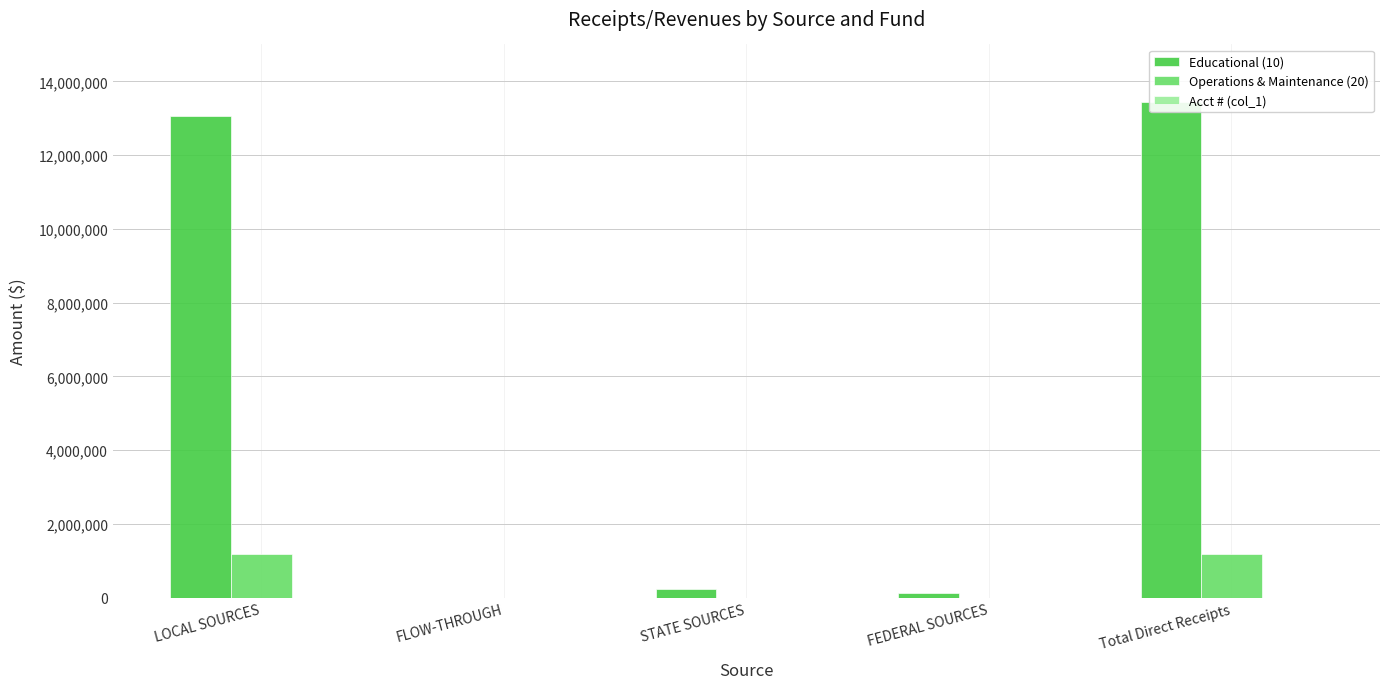

Are the bars horizontal?

No